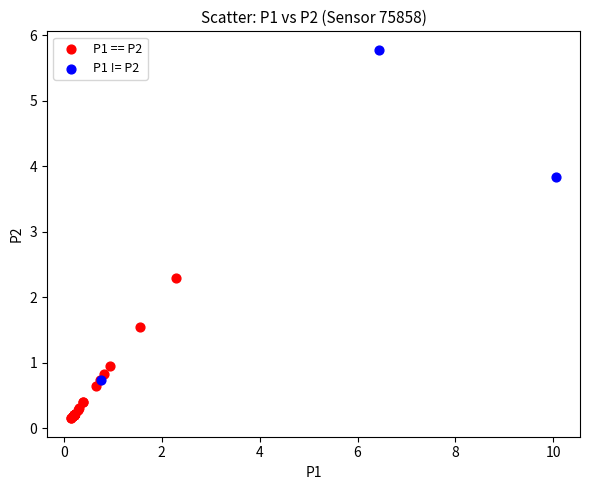

Which series contains the lowest Y value?

P1 == P2